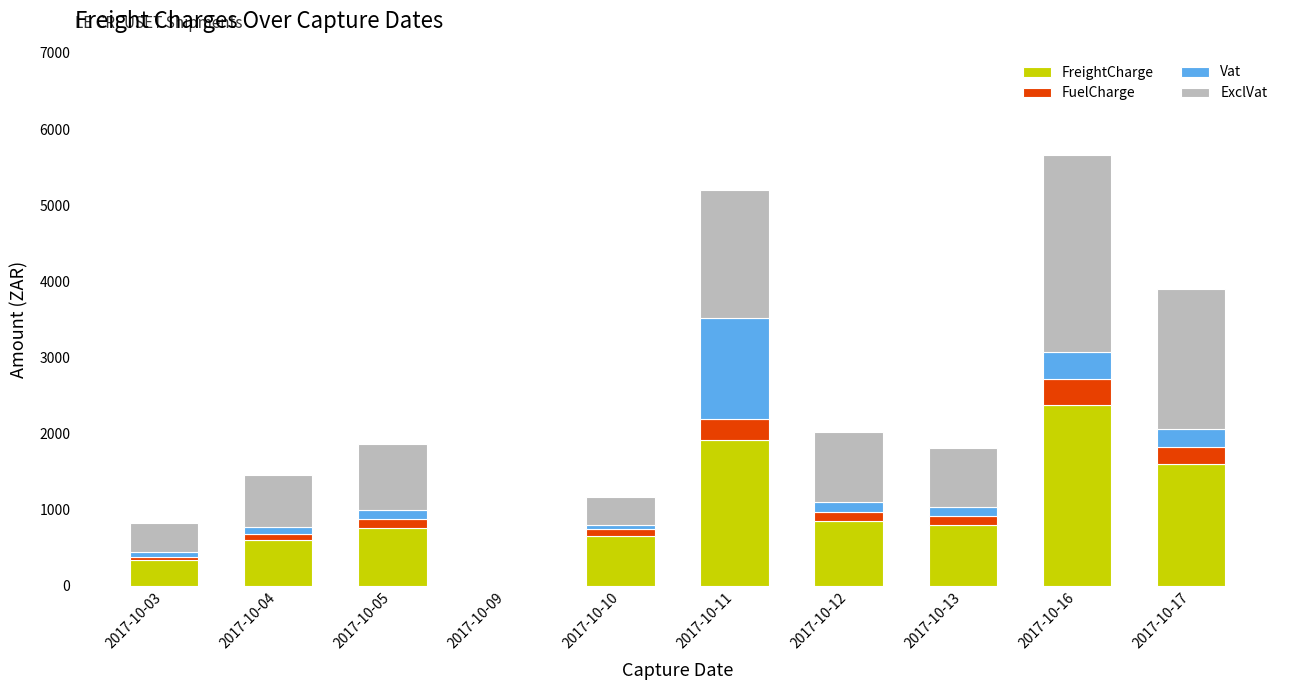

Which category has the highest value in the FreightCharge series?

2017-10-16